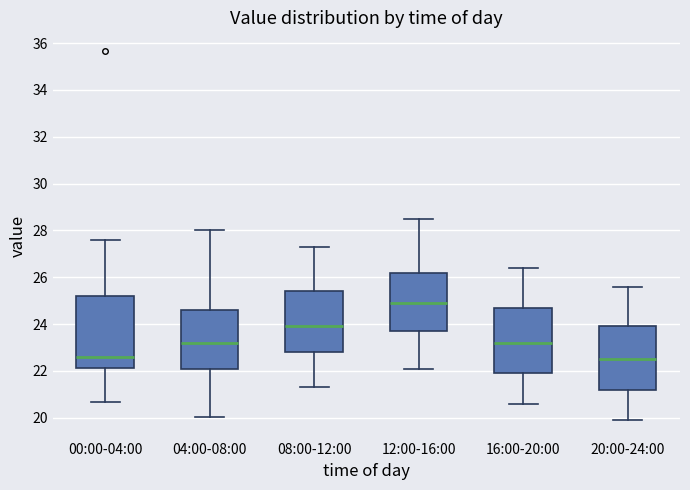

Which box's median line is the highest?

12:00-16:00